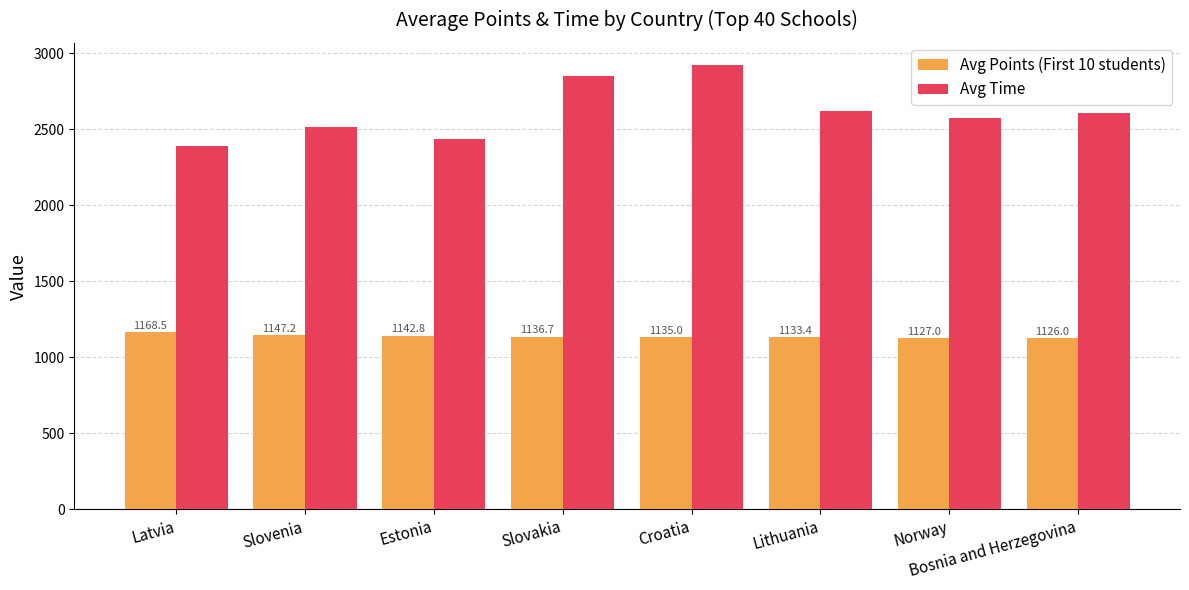

Between Estonia and Croatia, which series saw the biggest shift?

Avg Time